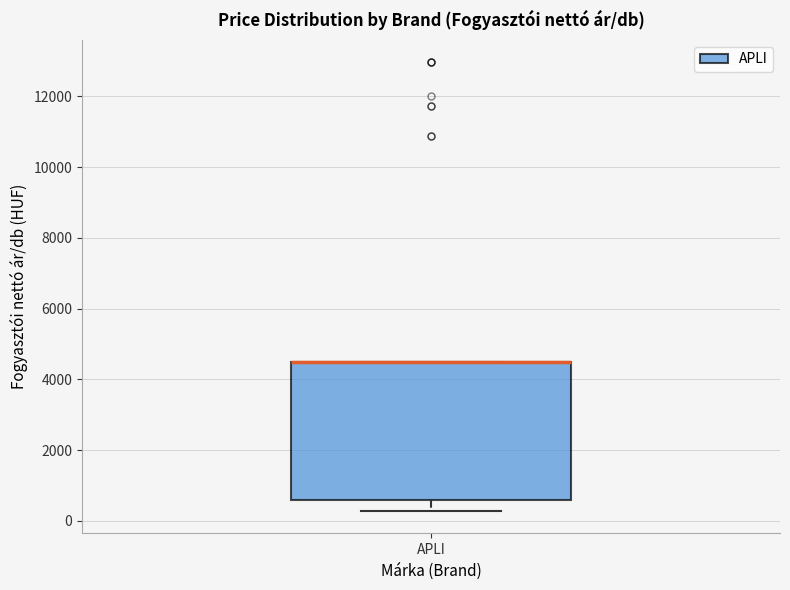

Where is the upper edge of the box for APLI on the y-axis? The values are not printed on the chart, so give them approximately, as read against the axis.

4400